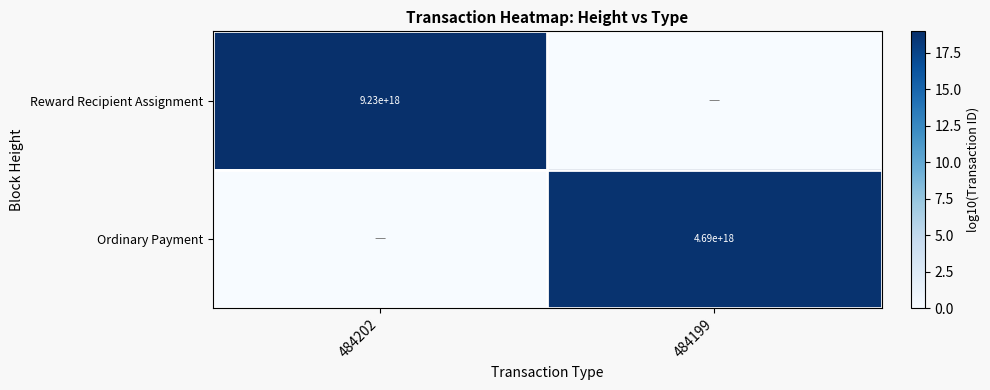

Is it true that Reward Recipient Assignment equals 9230000000000000000 at 484202?

True